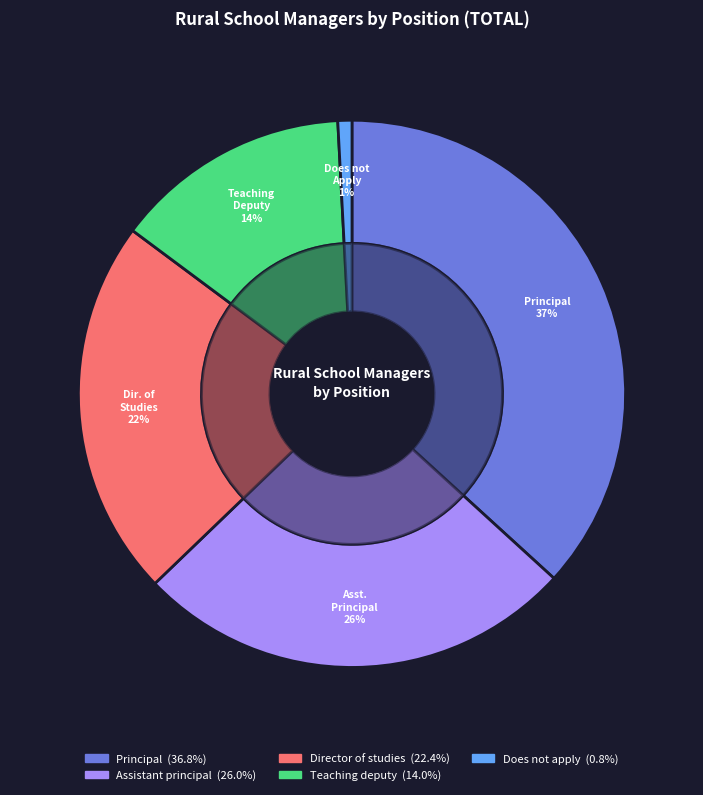

Which has a higher value, Does not apply or Teaching deputy?

Teaching deputy